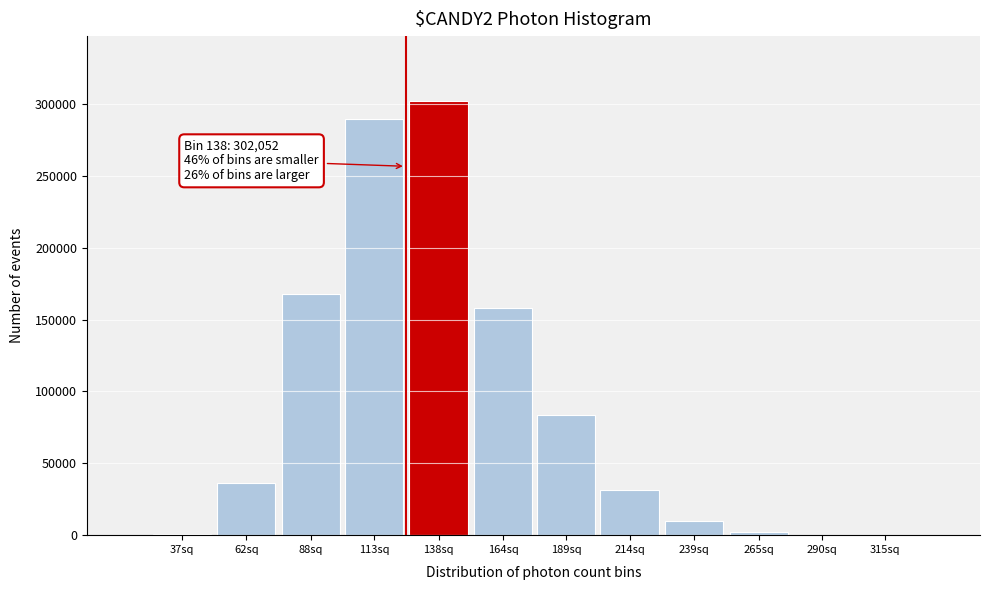

What is the sum of all values?

1081942